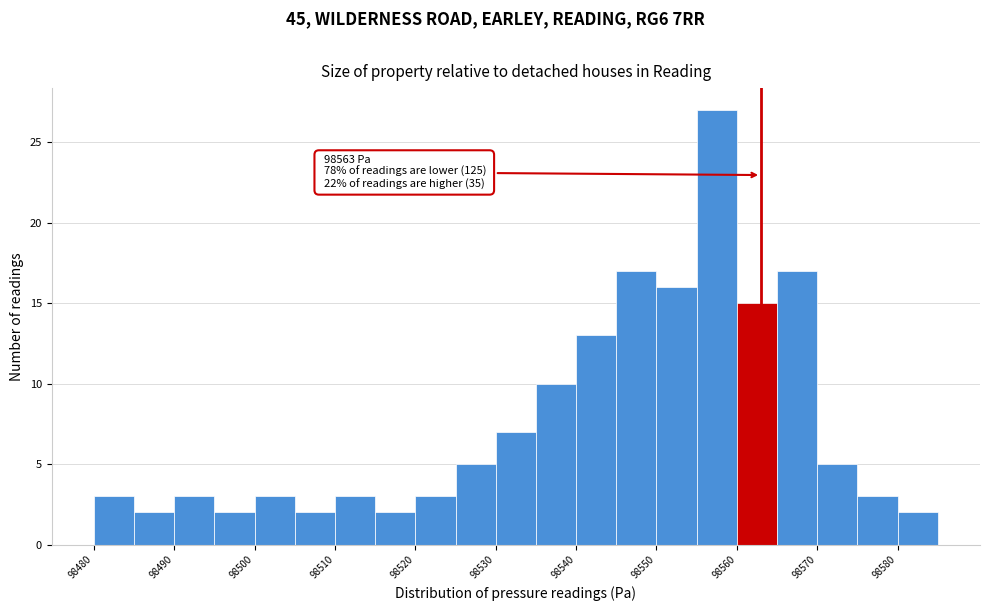

Over which range of the x-axis is the bar tallest?

98555 to 98560